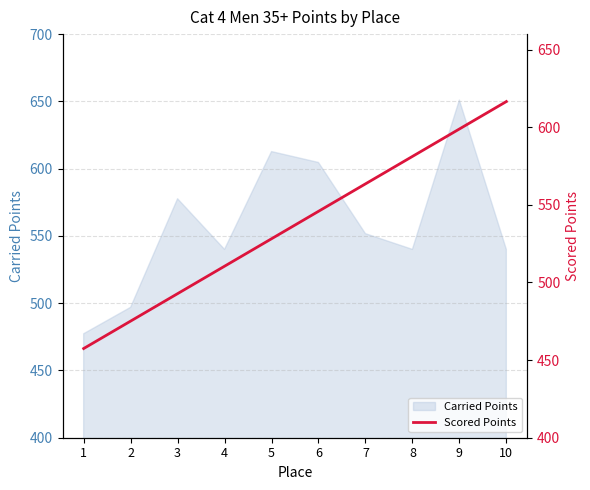

Between 1 and 2, which is larger?

2